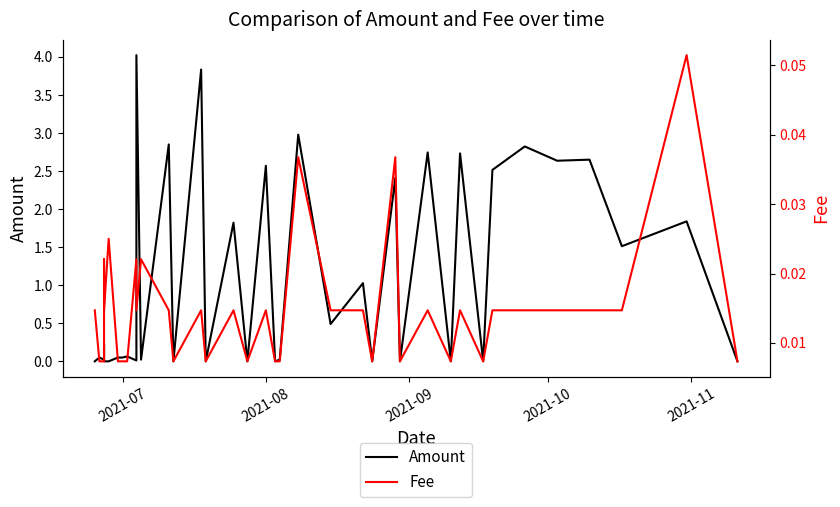

Which series has the largest total across all categories?

Amount